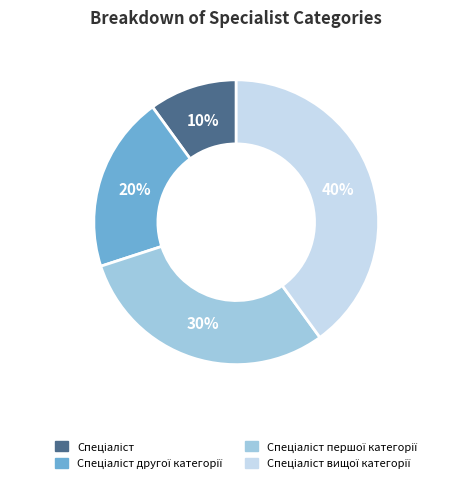

Is there a majority slice in this chart?

No